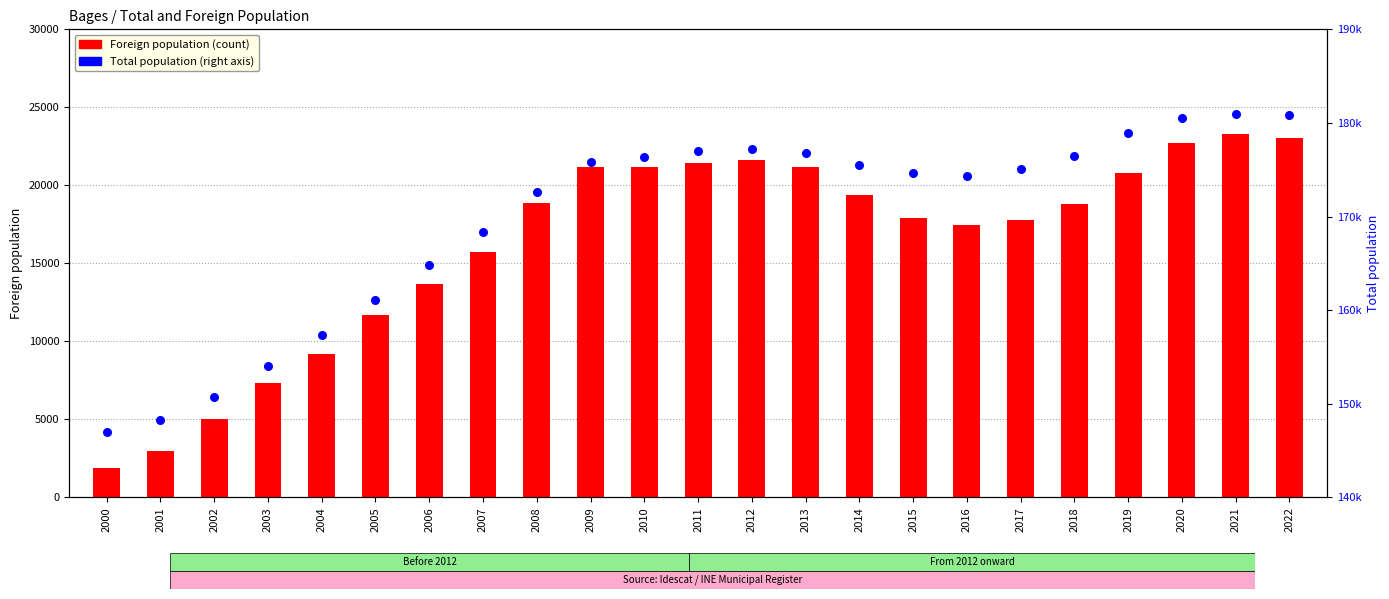

Which series contains the highest Y value?

Total population